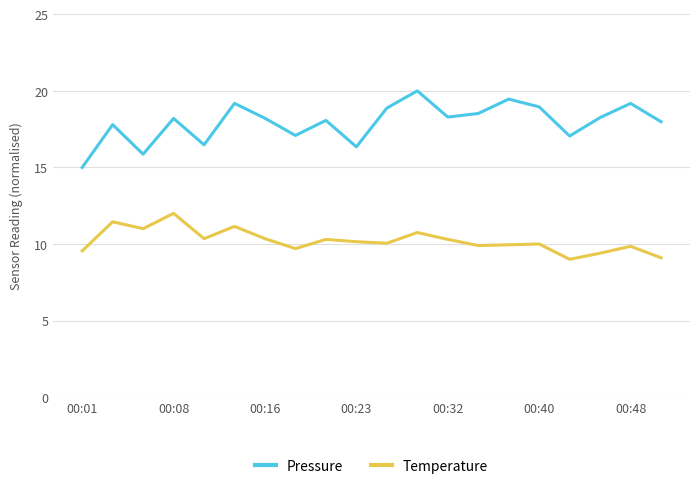

How many distinct data groups are displayed?

2